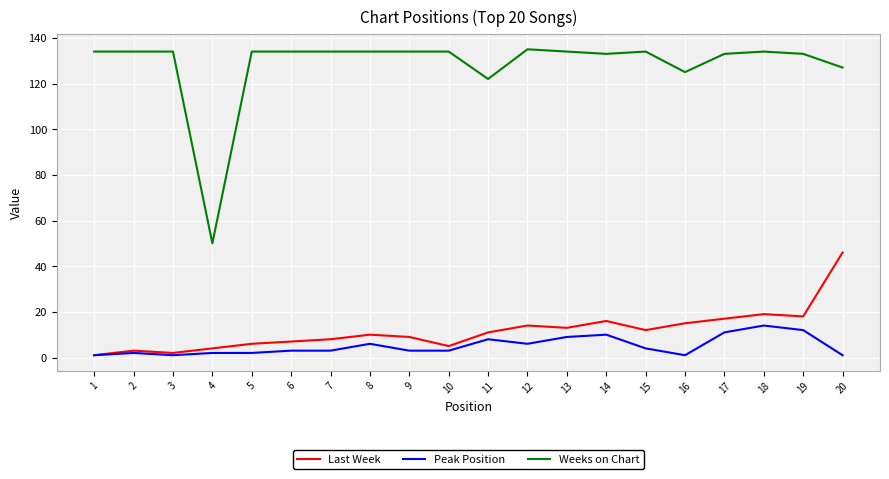

What is the greatest value displayed?

135